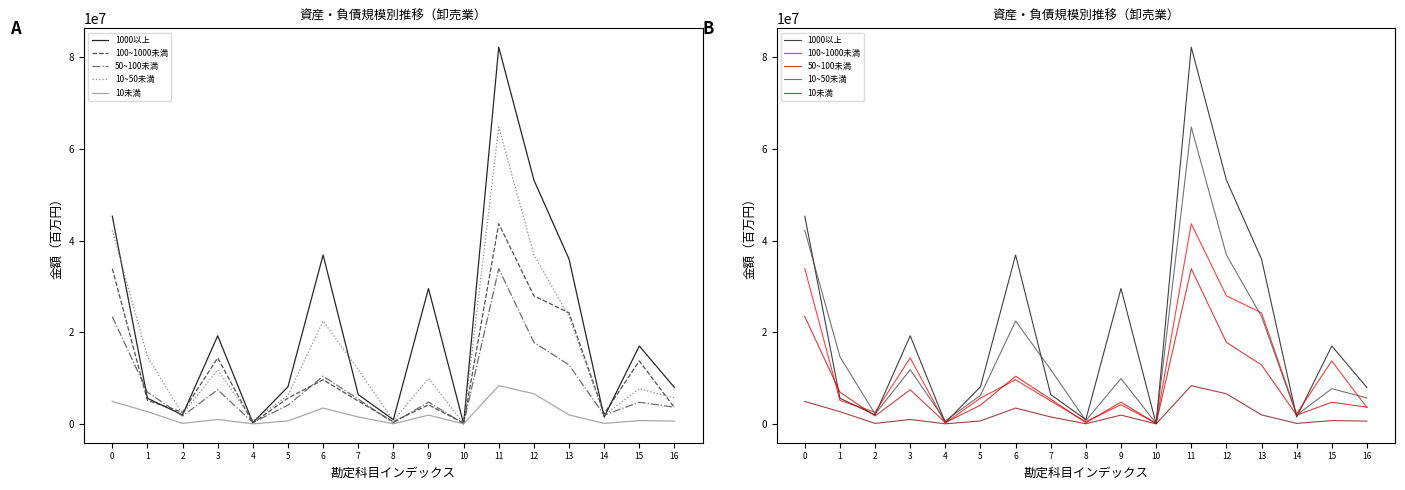

Rank the series by their average value, from highest to lowest.

1000以上, 10~50未満, 100~1000未満, 50~100未満, 10未満